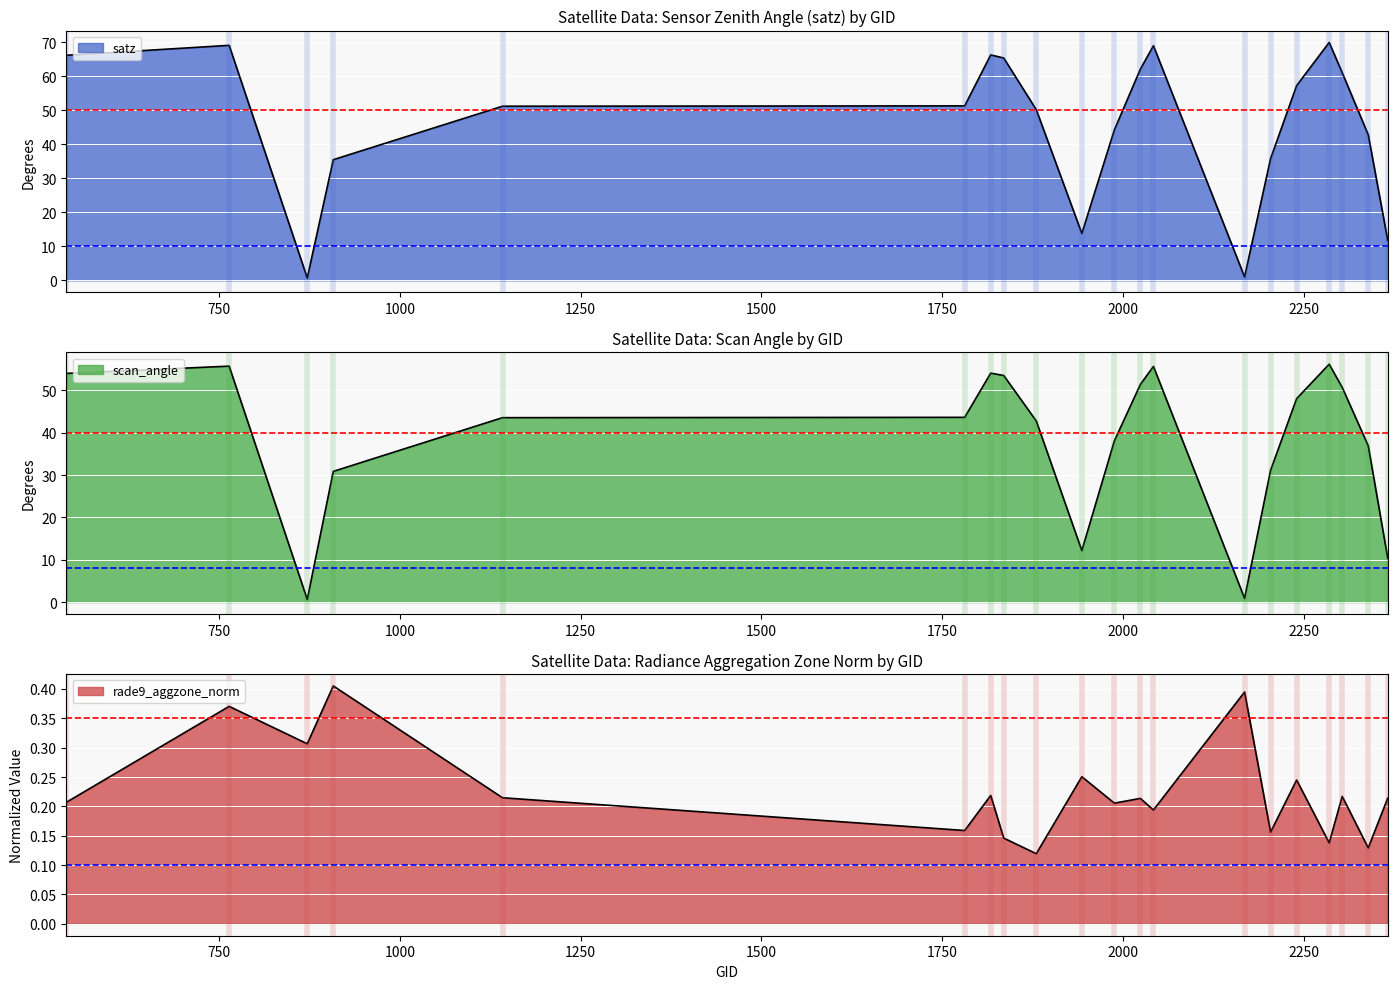

The satz series shows 21.1 at 908. True or false?

False